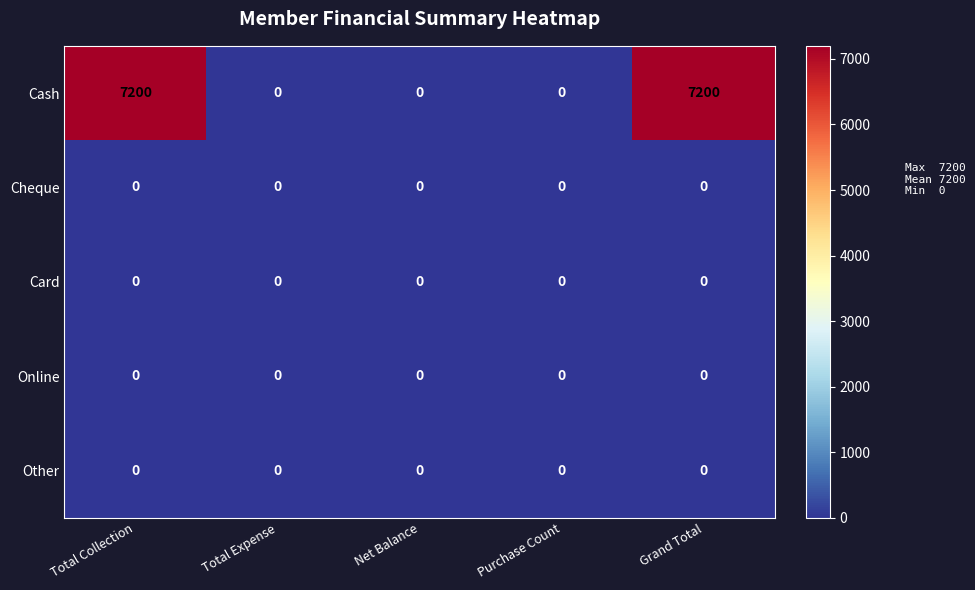

Is it true that Card equals 0 at Net Balance?

True